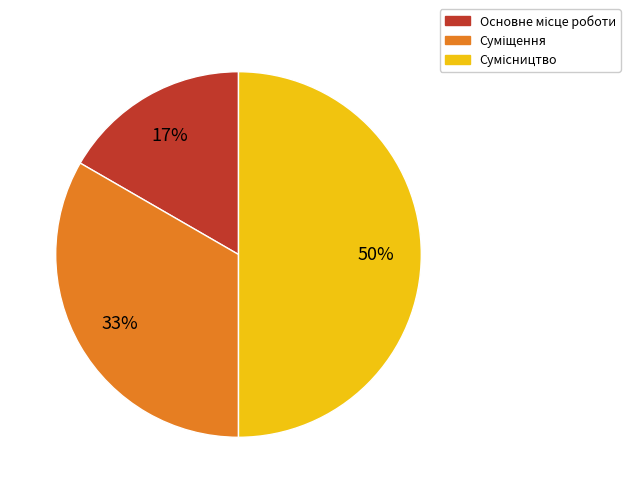

To the nearest percent, what is the difference between the largest and smallest slice percentages?

33%